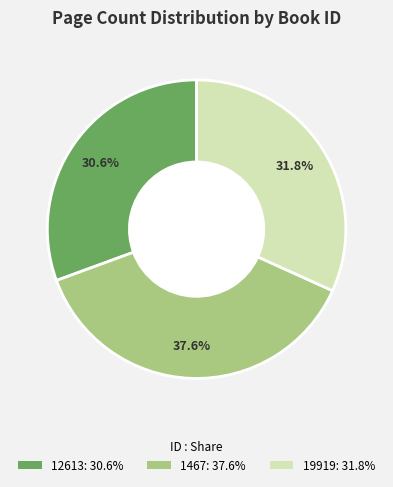

Between 19919 and 1467, which is larger?

1467